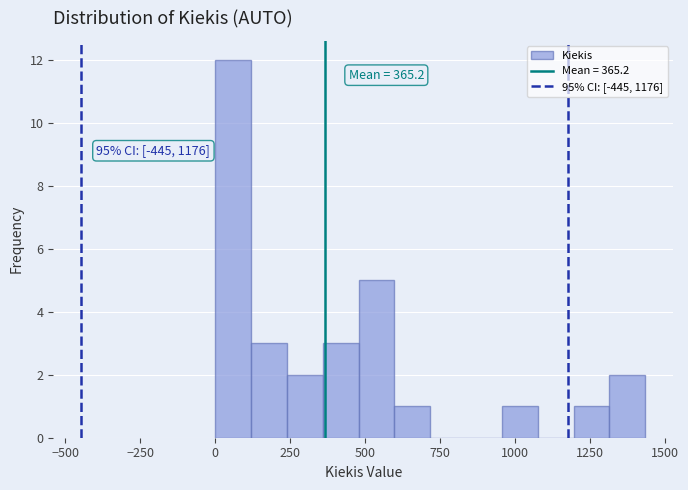

Read against the x-axis, roughly where is the centre of the tallest bar?

50